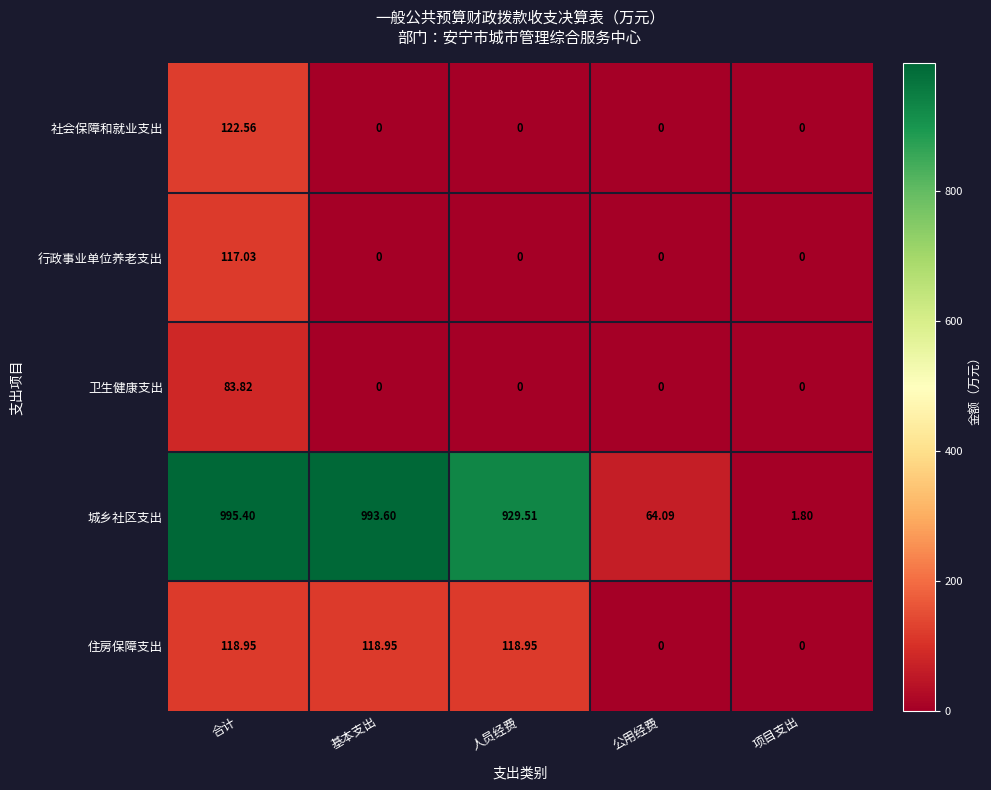

Rank the series by their maximum value, from highest to lowest.

城乡社区支出, 社会保障和就业支出, 住房保障支出, 行政事业单位养老支出, 卫生健康支出